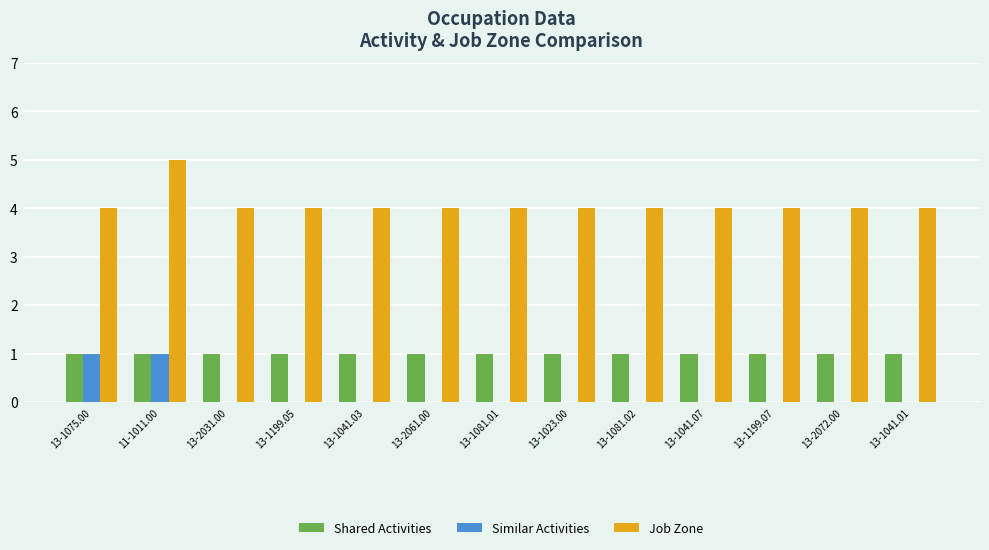

True or false: Job Zone has a value of 4 at 13-1041.07.

True